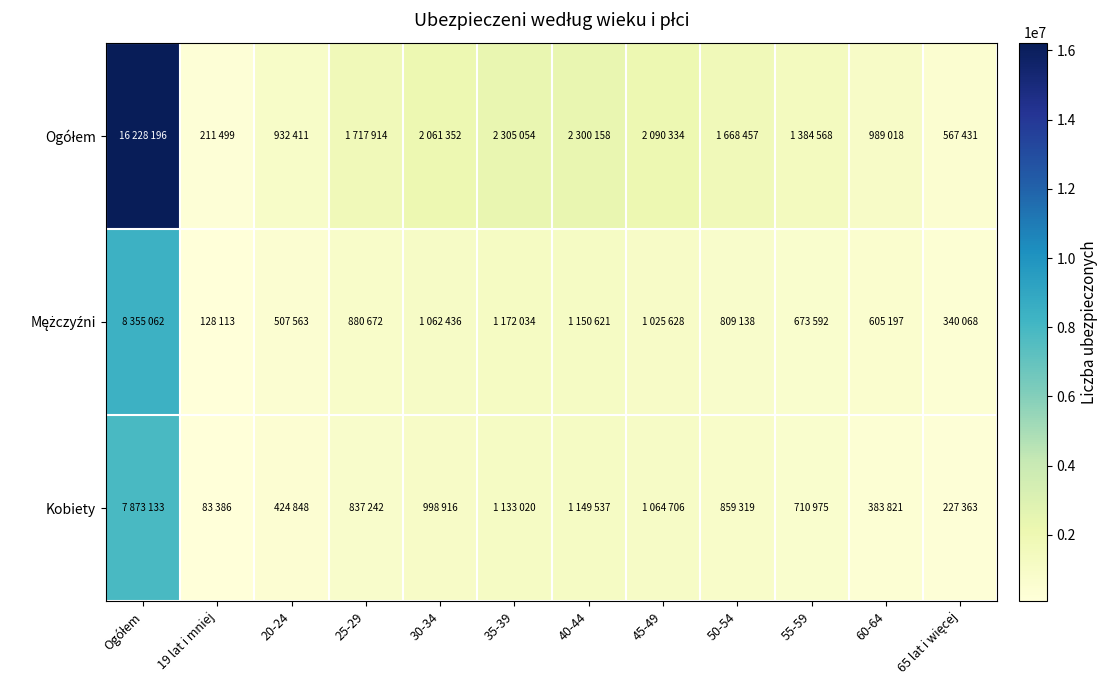

What is the total value across all series at 35-39?

4610108